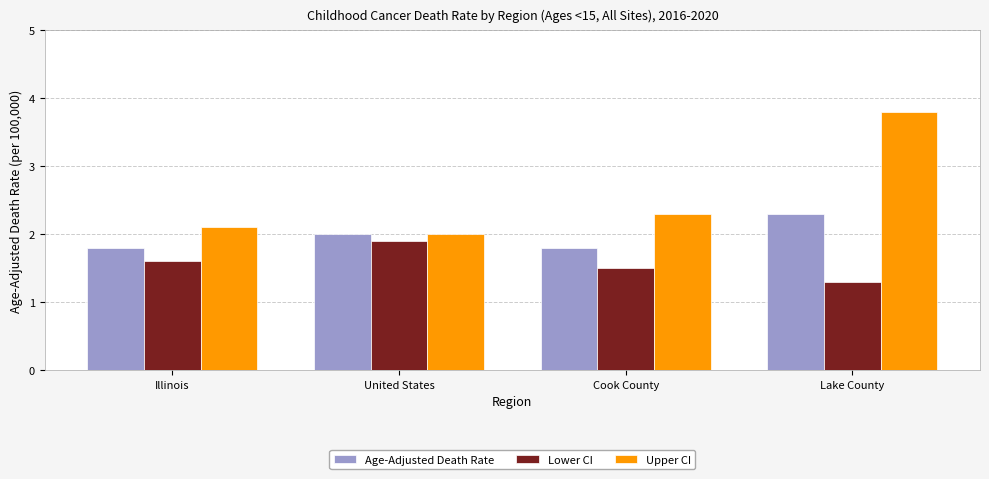

What are all the series names shown in the legend?

Age-Adjusted Death Rate, Lower CI, Upper CI